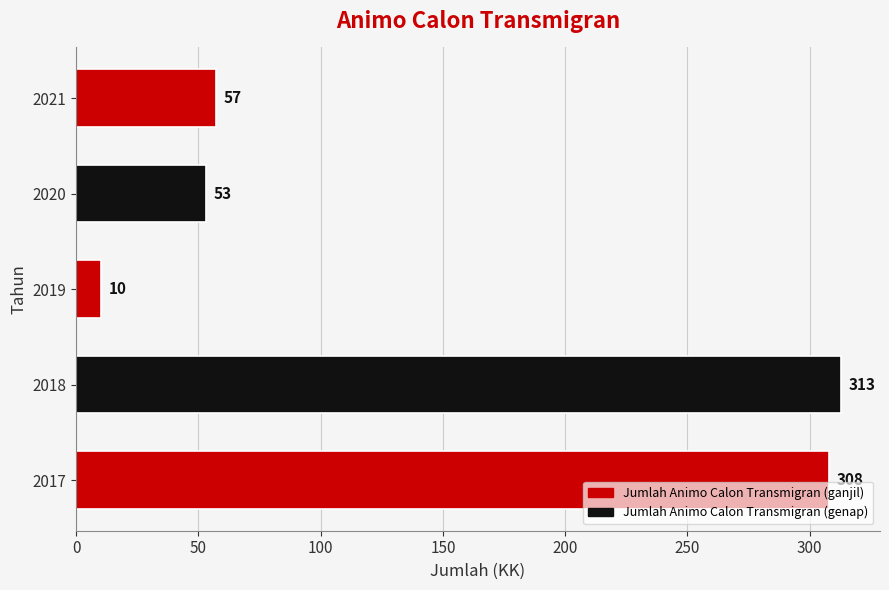

Reading bottom to top, extract all data points from this chart.

308	313	10	53	57